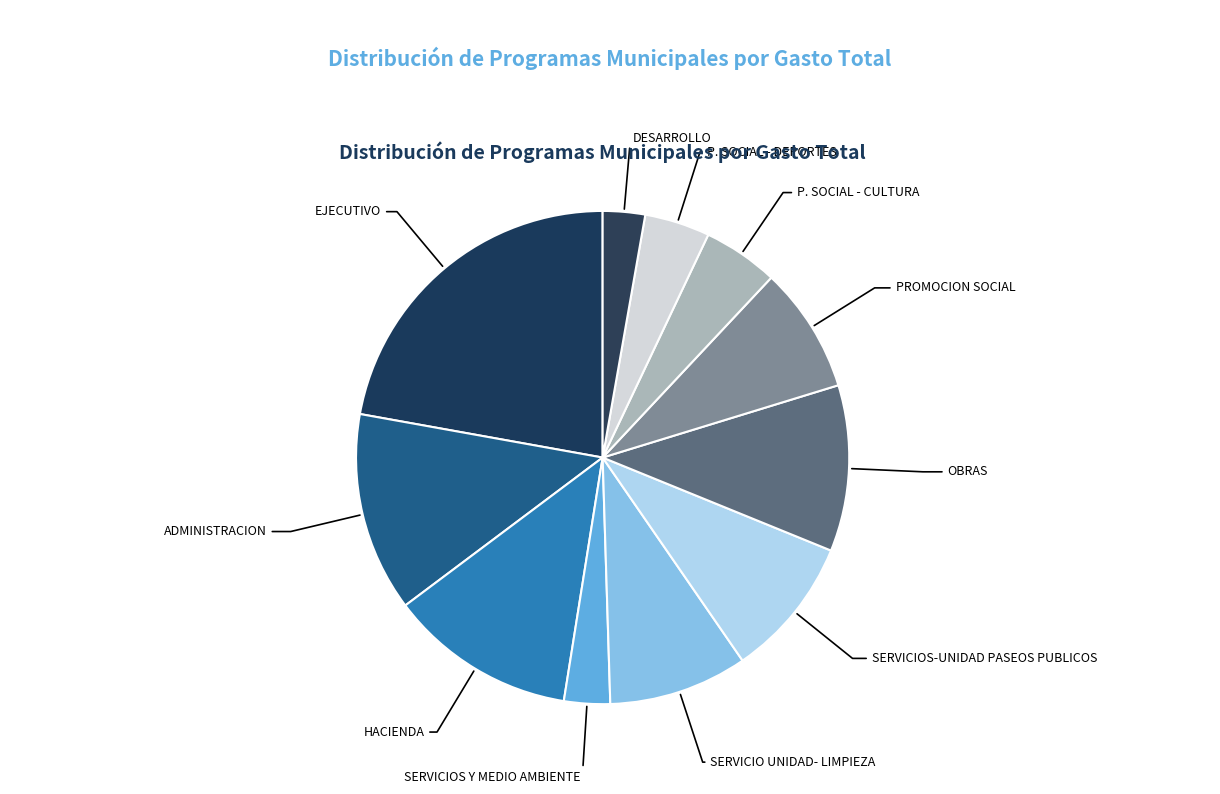

How many segments does this pie chart have?

11